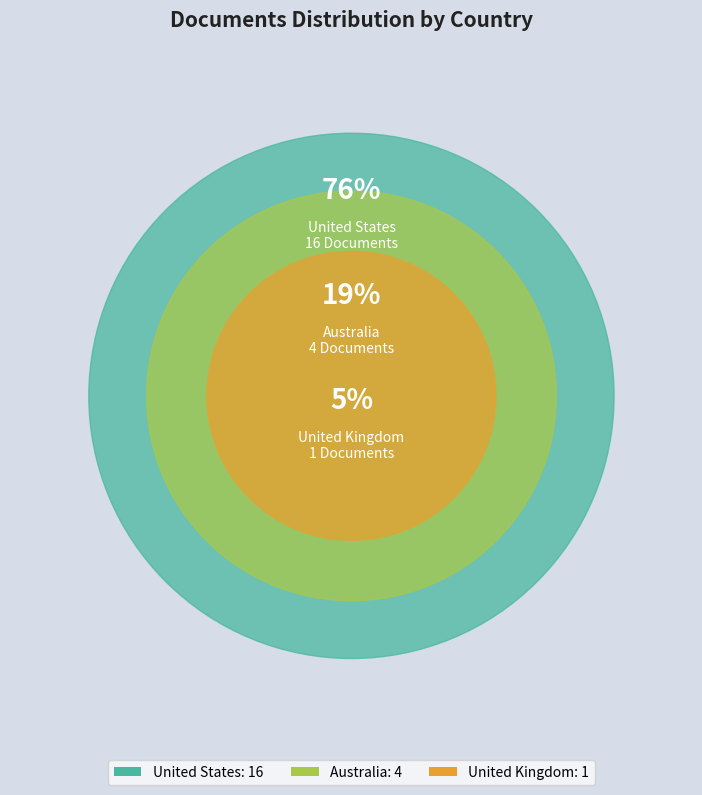

Do United Kingdom and United States together represent more than half of the pie?

Yes